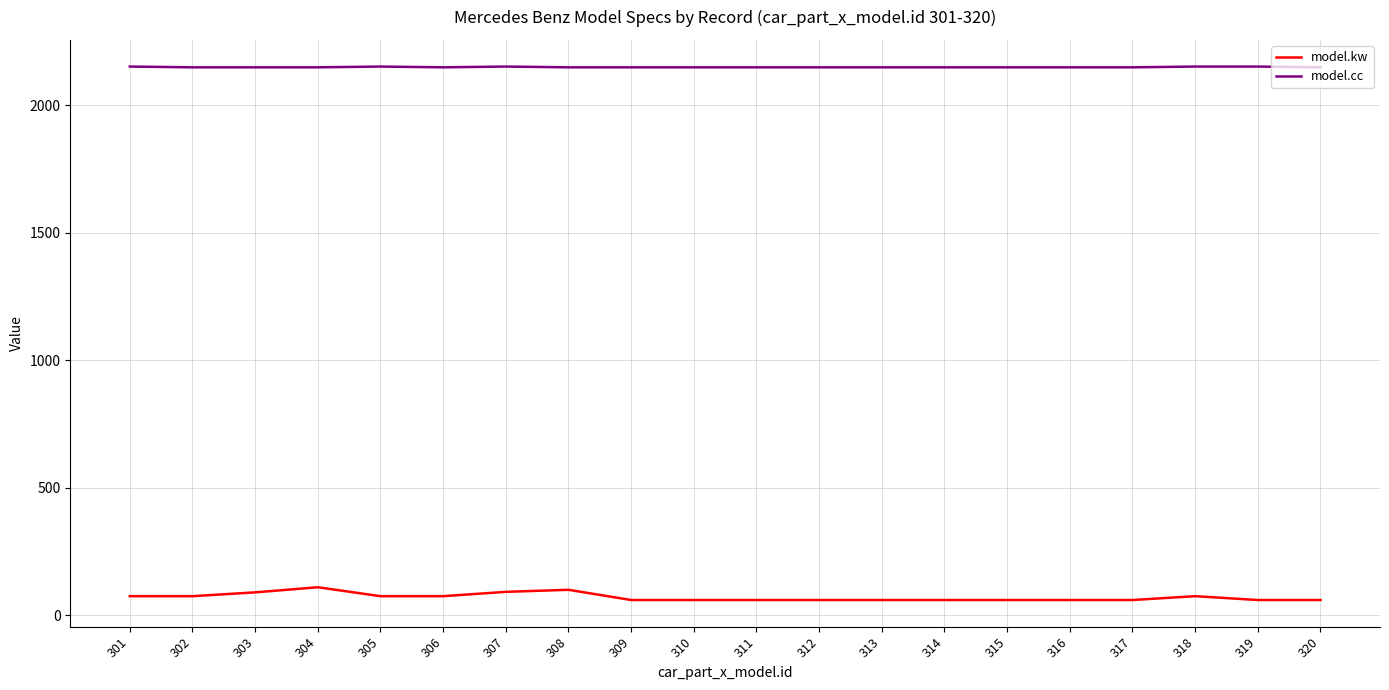

True or false: model.cc and model.kw cross at least once.

False